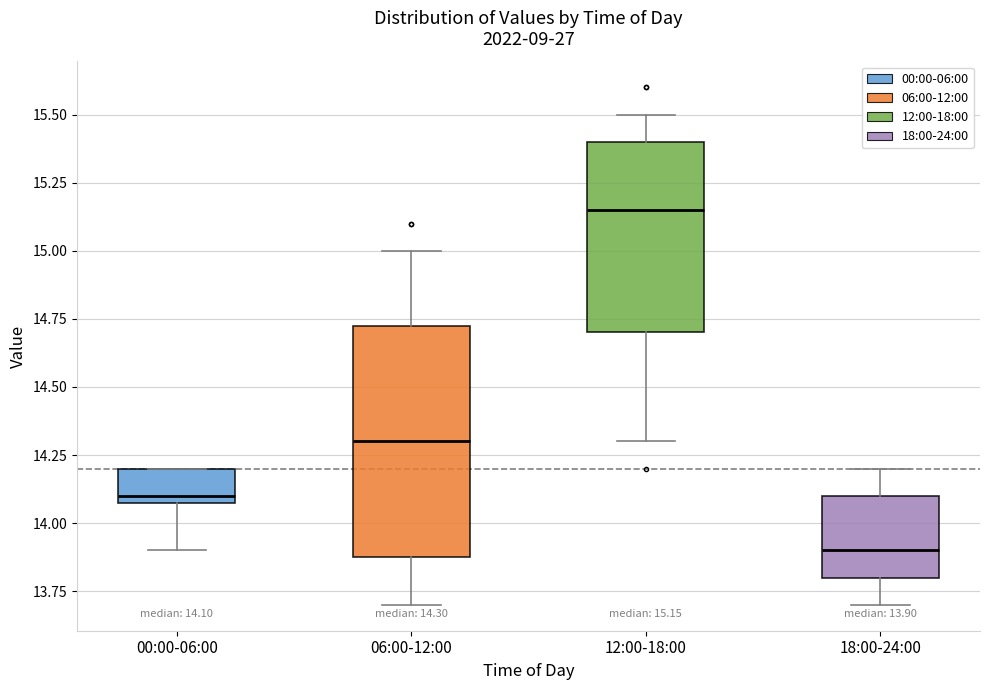

Which box's median line is the highest?

12:00-18:00